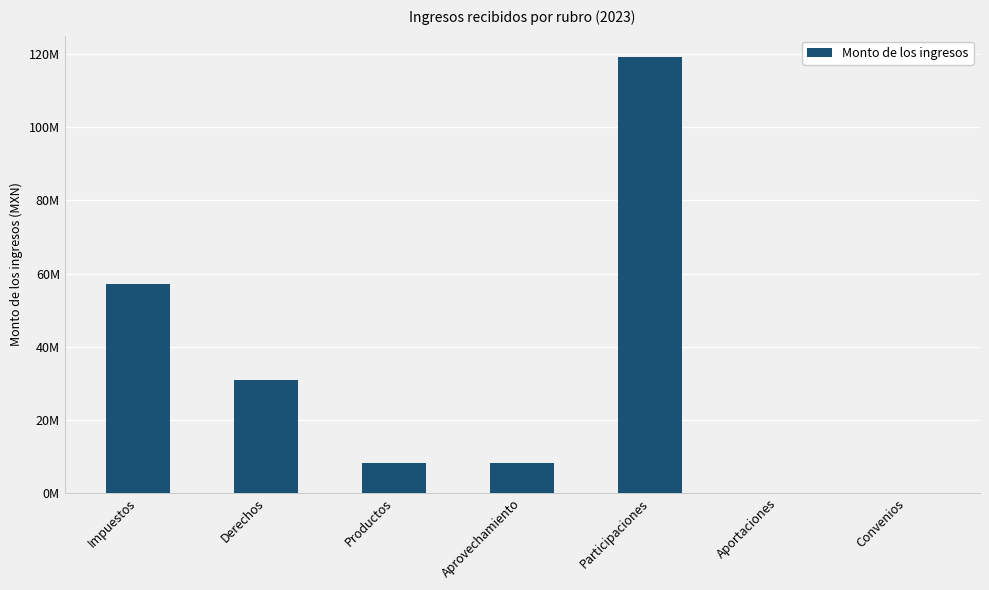

How many values exceed 8189989?

4